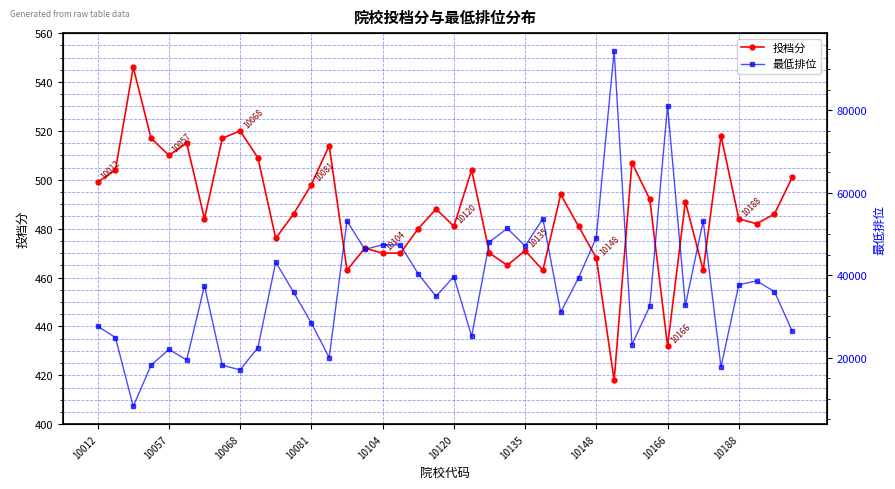

What is the maximum value for 投档分?

546